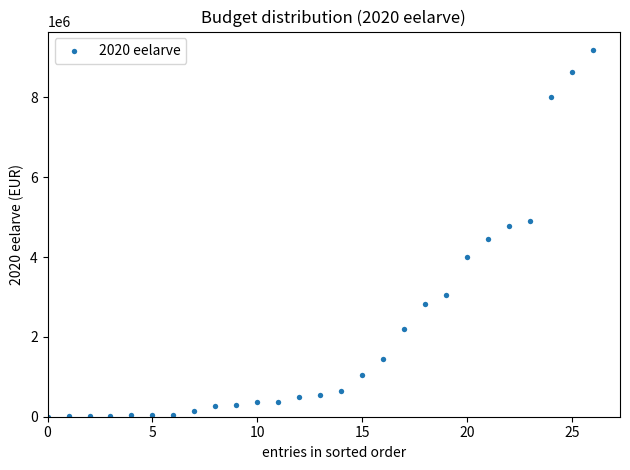

Count the number of points in this scatter plot.

27